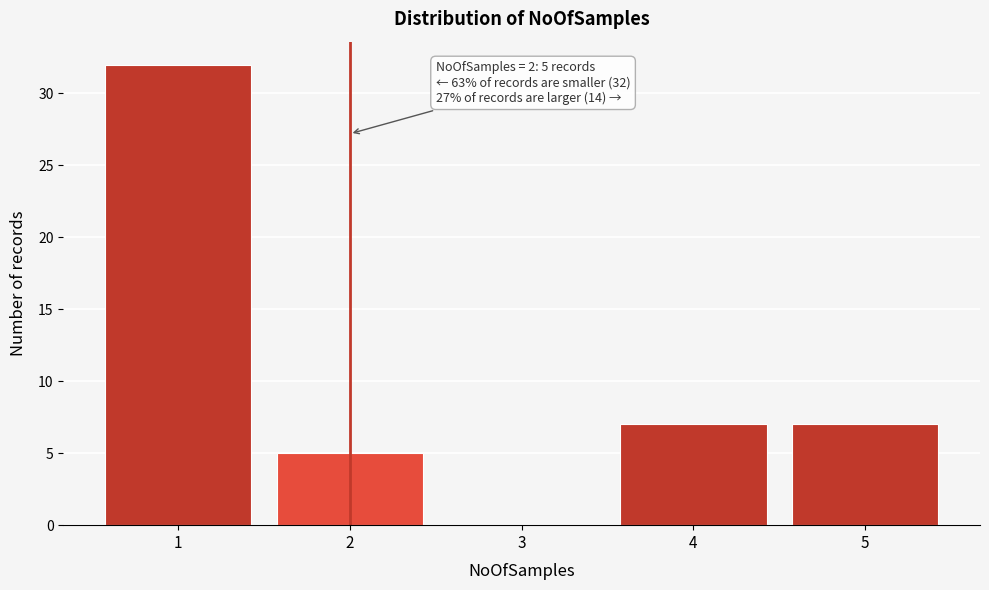

Which range on the x-axis has the tallest bar?

0.5 to 1.5